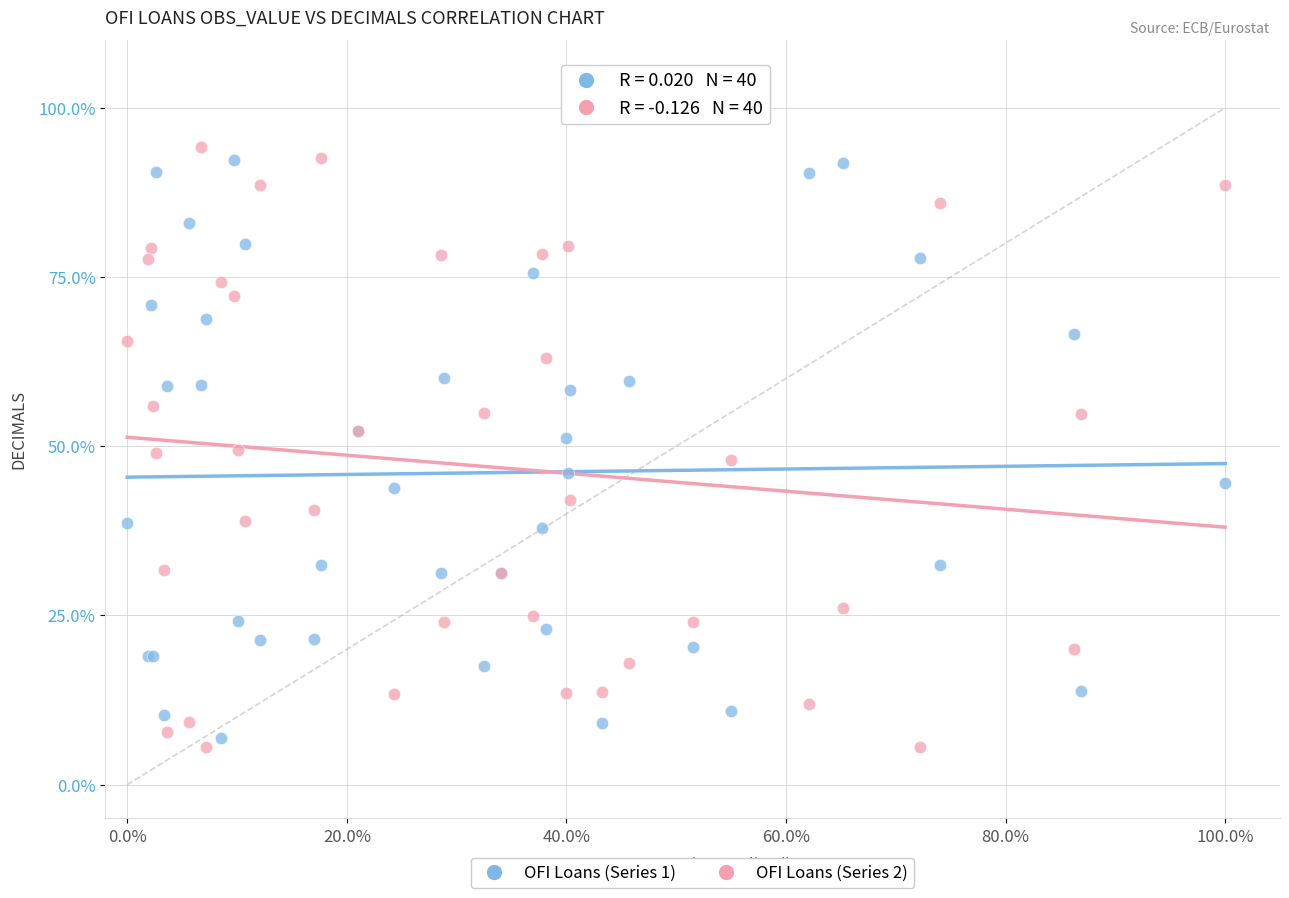

What is the X range (max minus min) for the scatter plot?

1.0